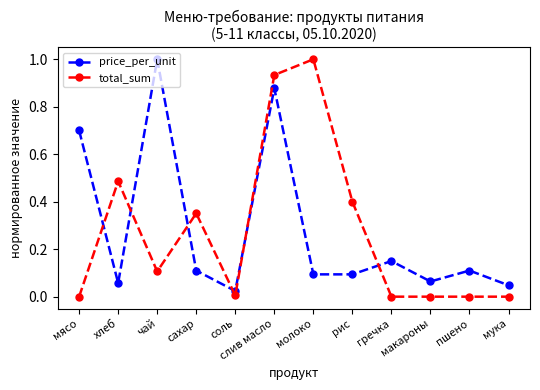

What position from the right is молоко?

6